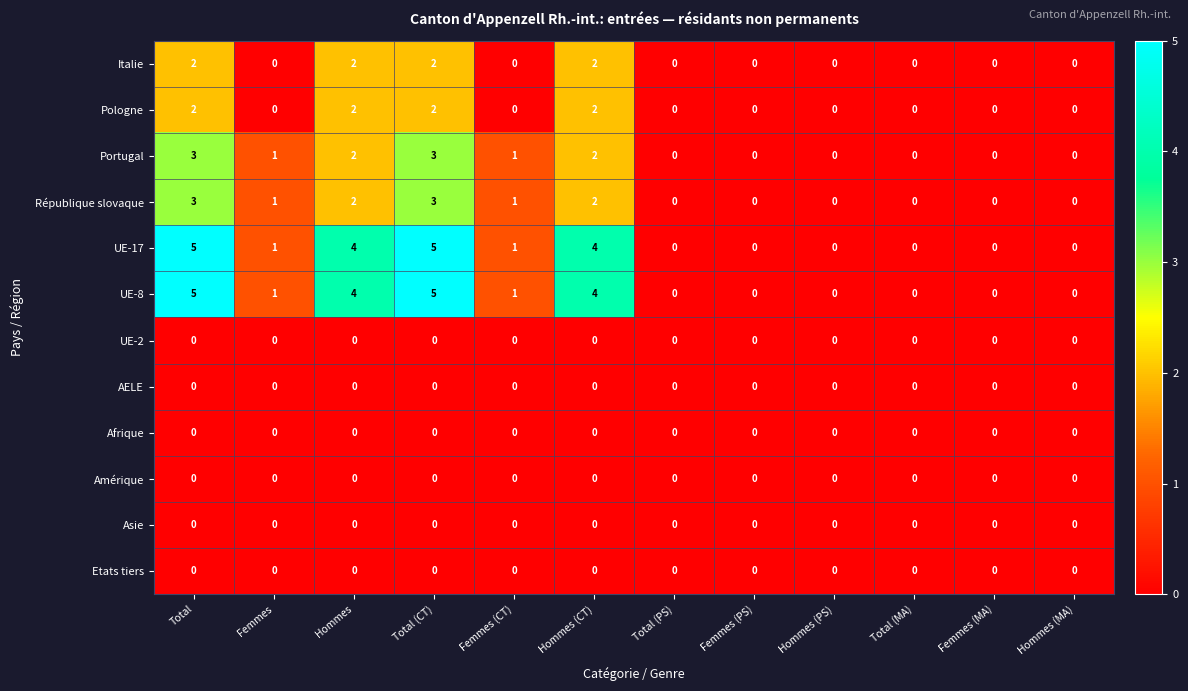

What is the difference between the highest and lowest values at Total?

5